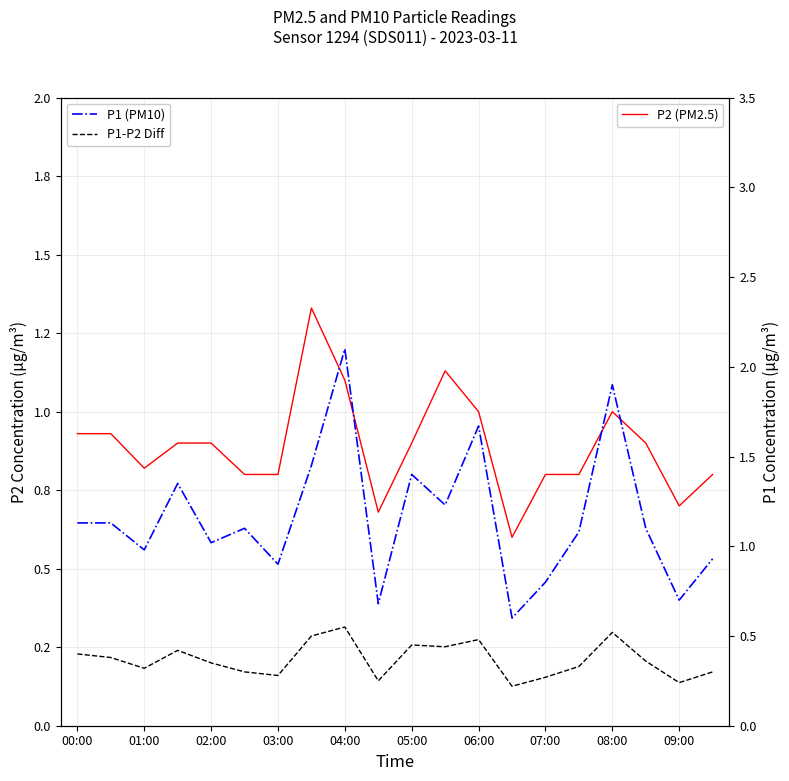

Is it true that P2 (PM2.5) equals 1.3 at 08:00?

False